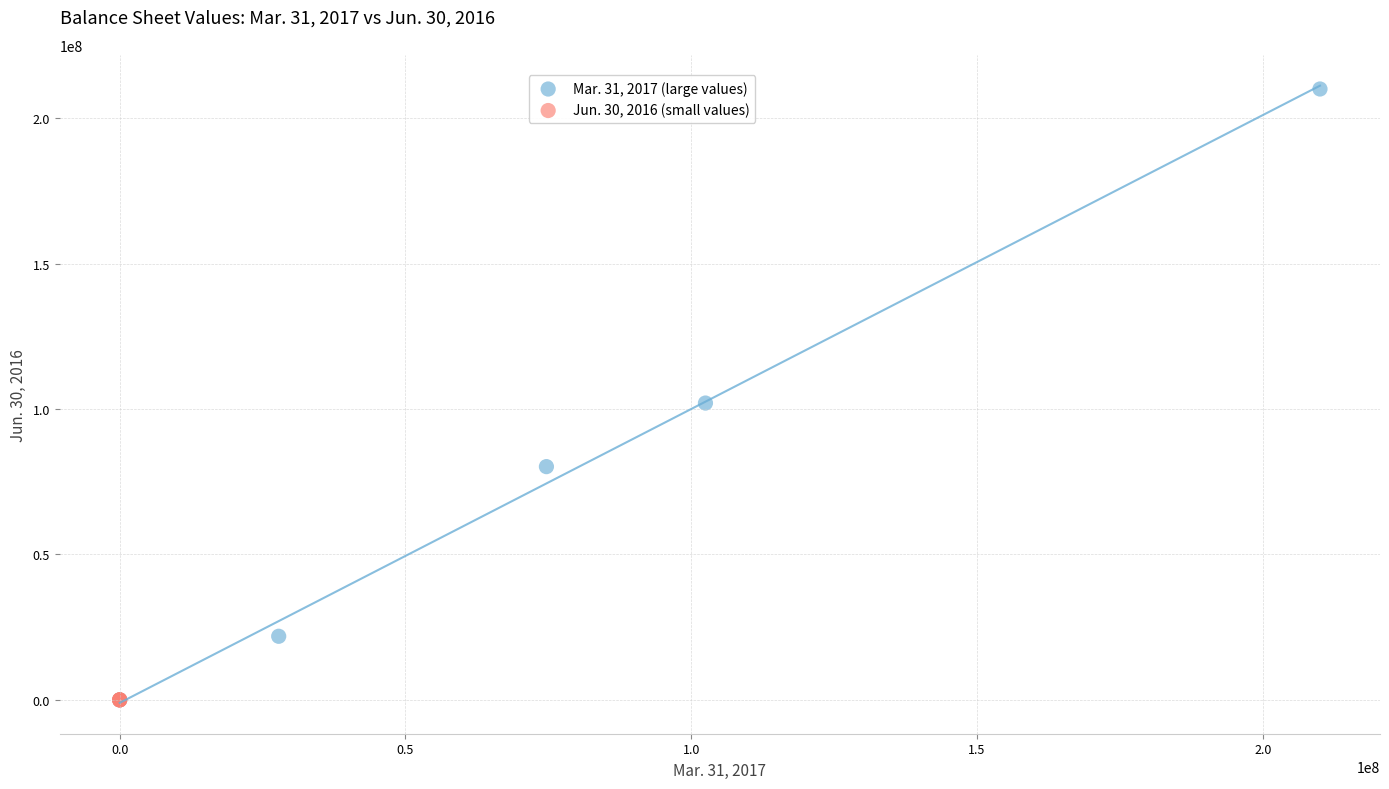

Which series reaches the maximum Y coordinate?

Mar. 31, 2017 (large values)